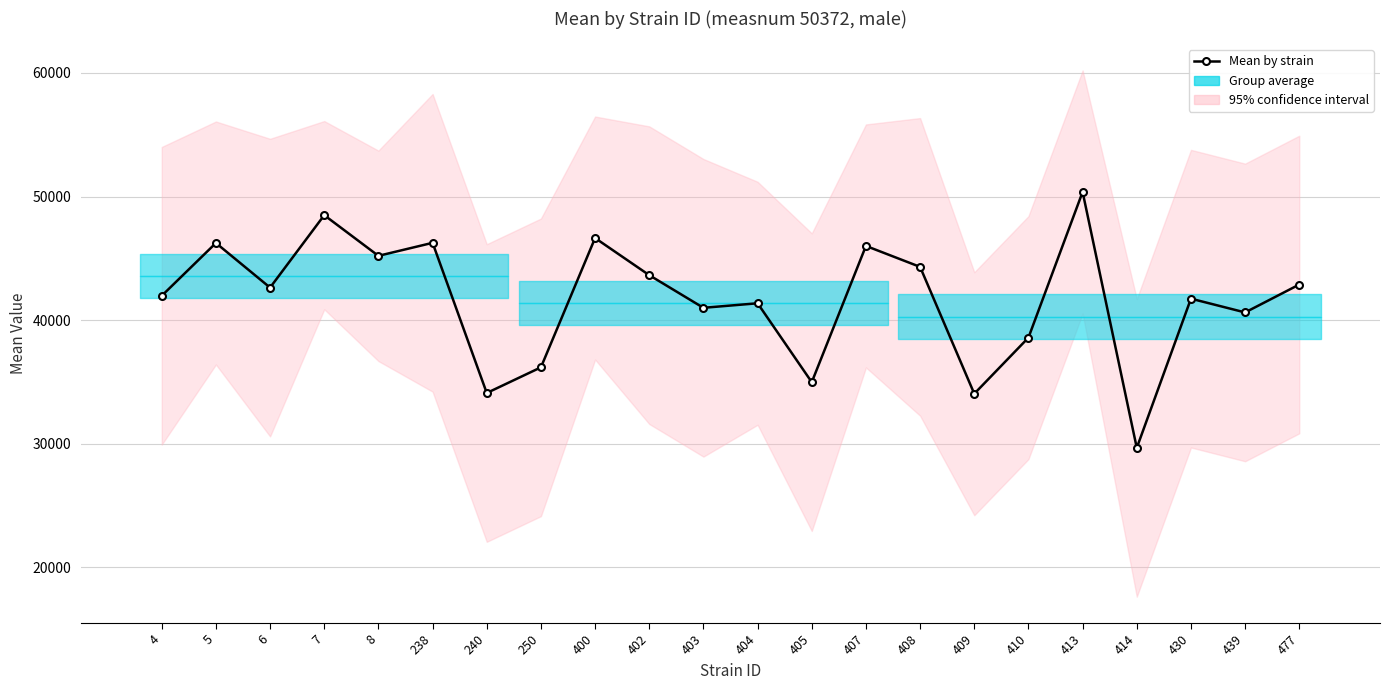

True or false: the data shows 41962.4 at 4.

True